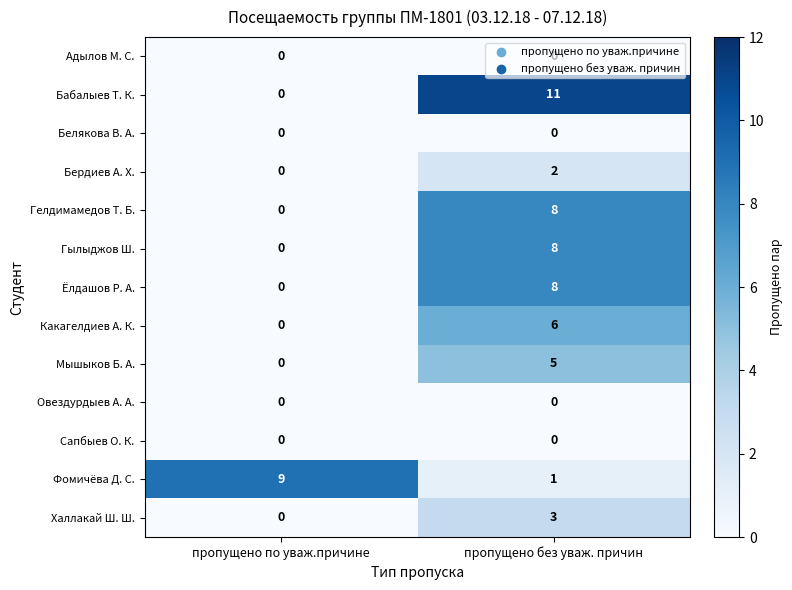

The value of Какагелдиев А. К. at пропущено по уваж.причине is 0. True or false?

True